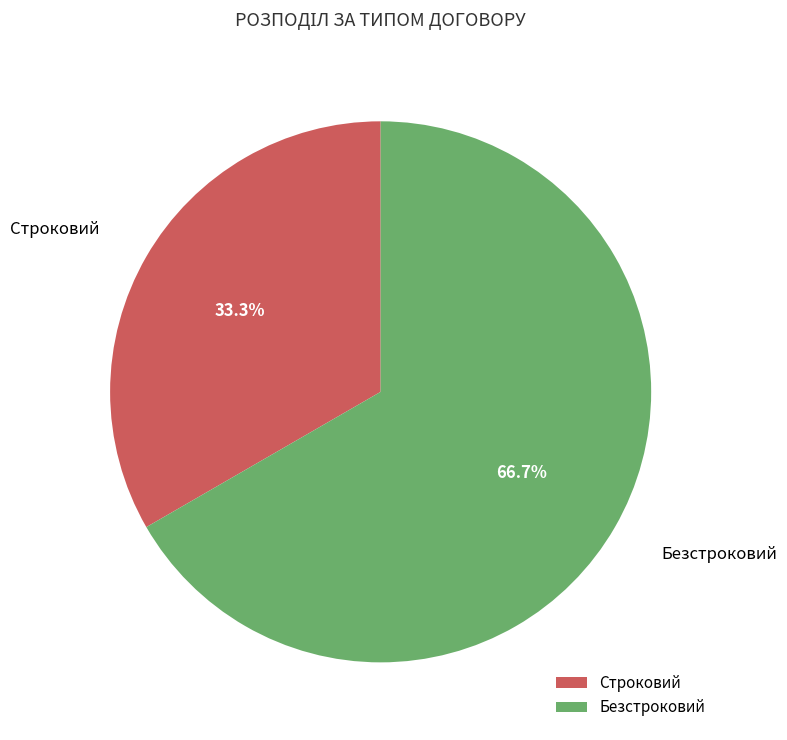

Does Строковий represent more than half of the total?

No